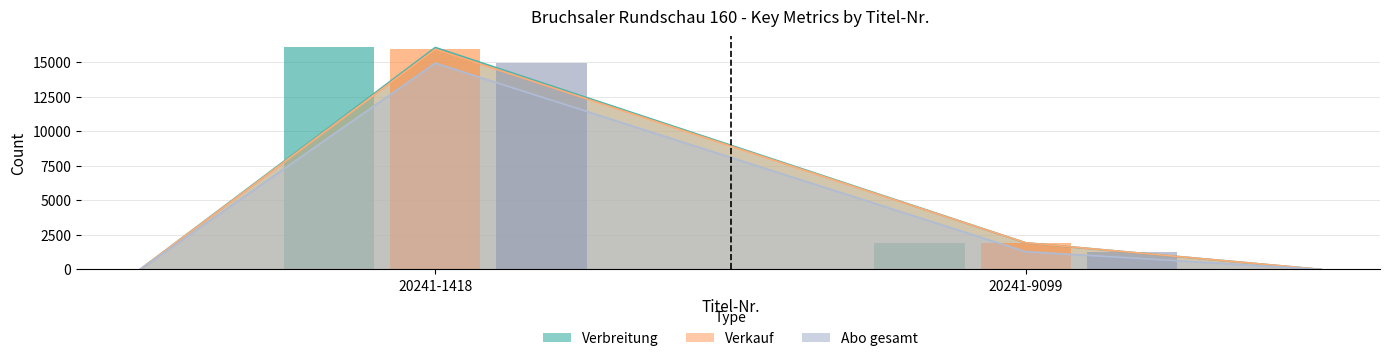

Is the value of Verkauf (bar) at 20241-9099 greater than the value of Verbreitung (bar) at 20241-1418?

No